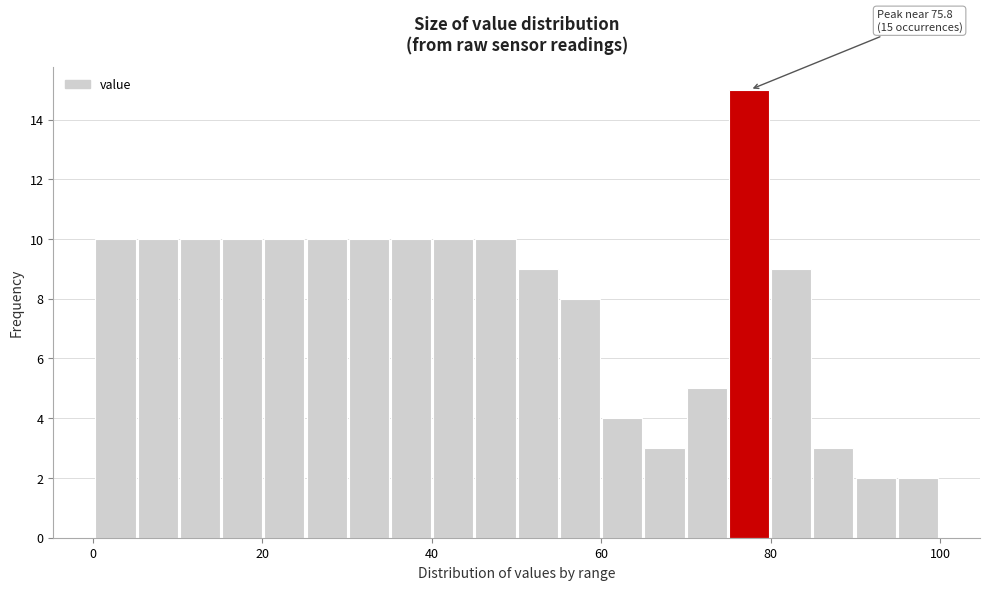

Read against the x-axis, roughly where is the centre of the tallest bar?

78